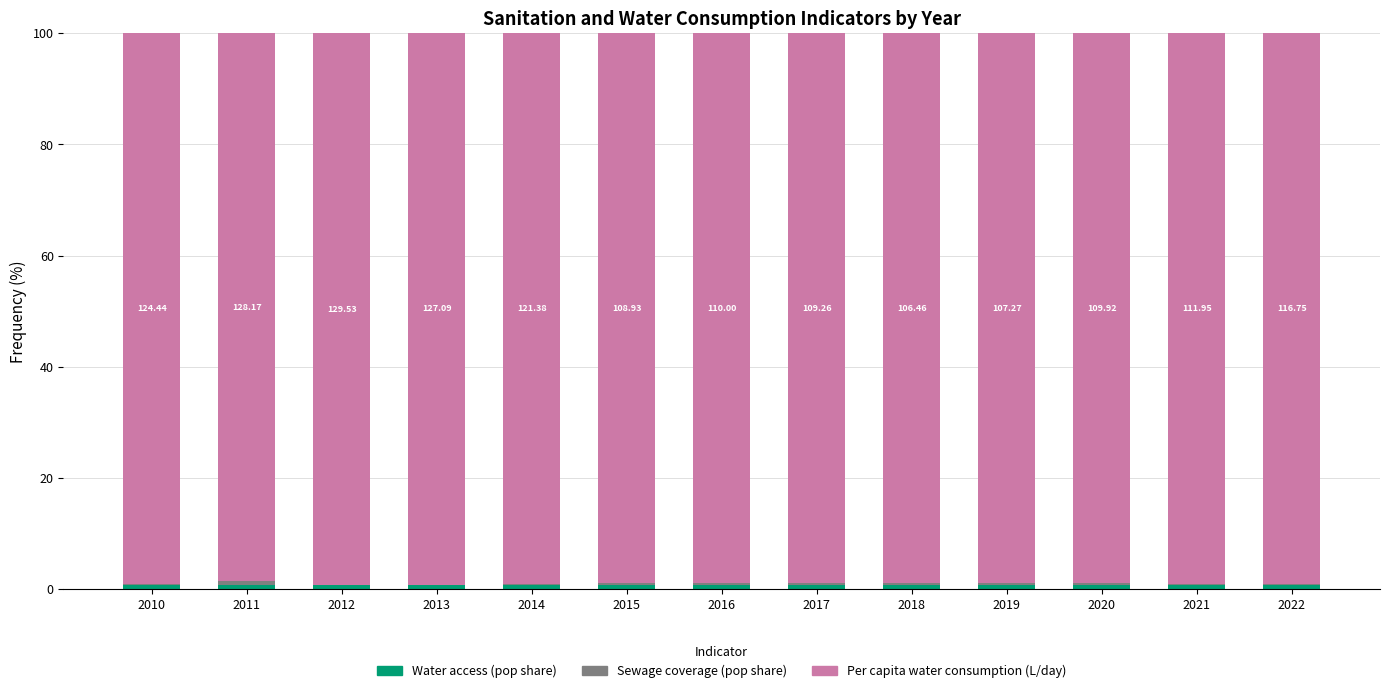

True or false: Water access (pop share) has a value of 0.8 at 2010.

True